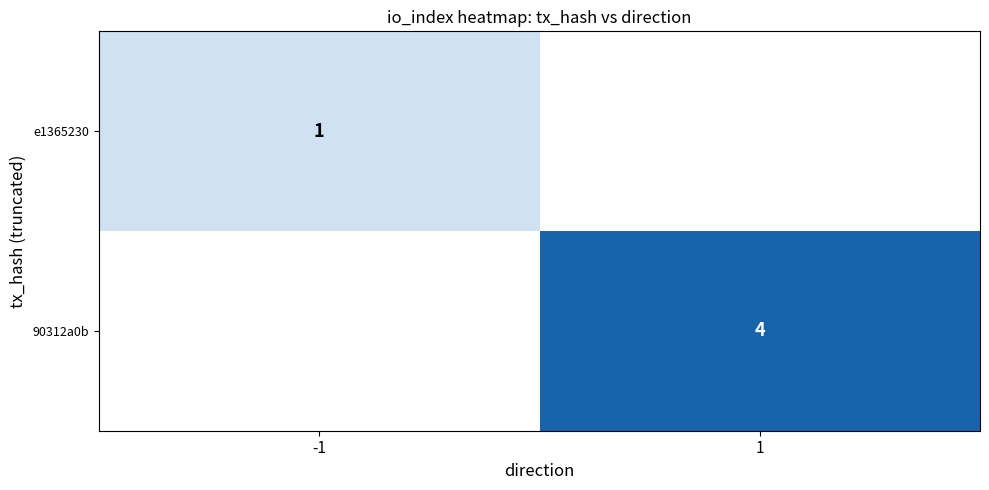

At which category is the sum across all series the highest?

1